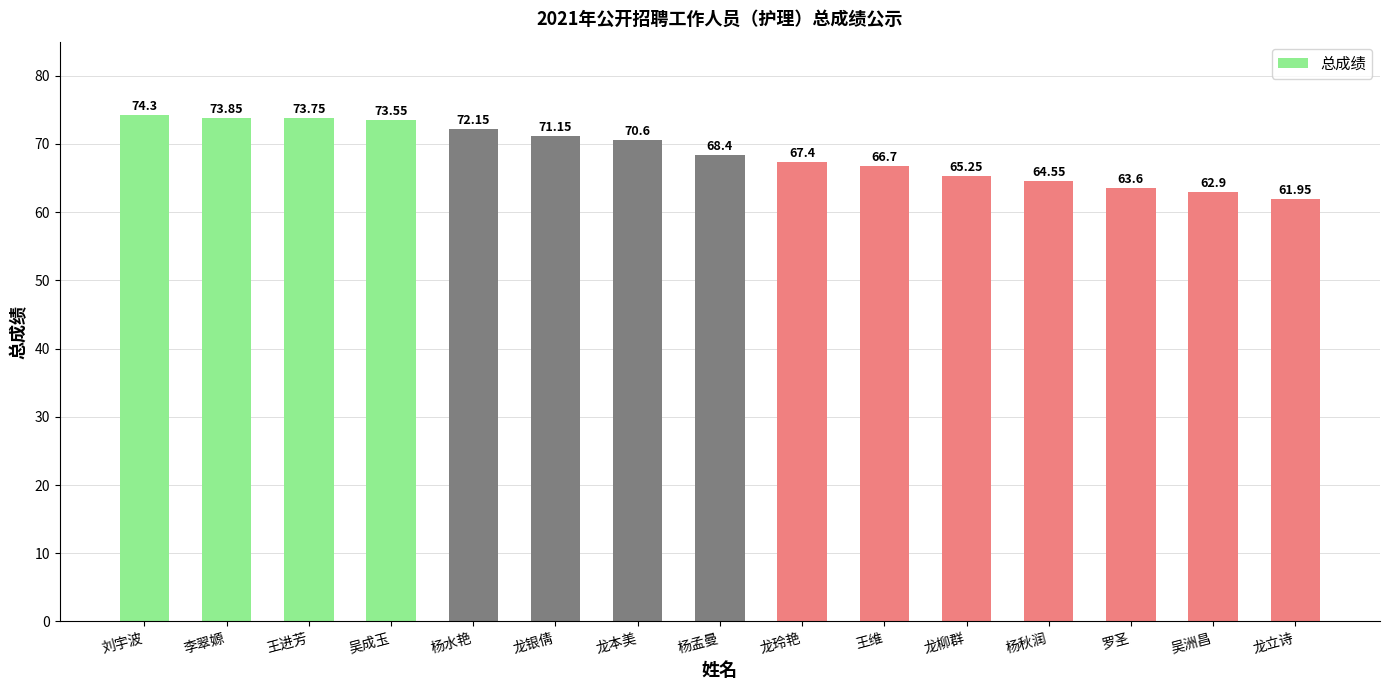

Which has a higher value, 杨秋润 or 杨水艳?

杨水艳